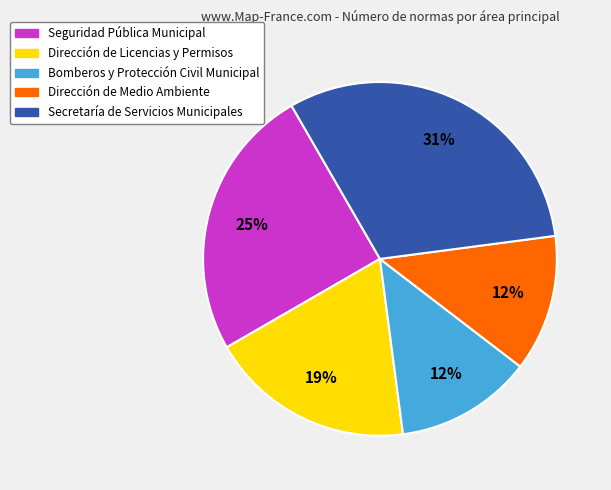

To the nearest percent, what is the difference between the largest and smallest slice percentages?

19%